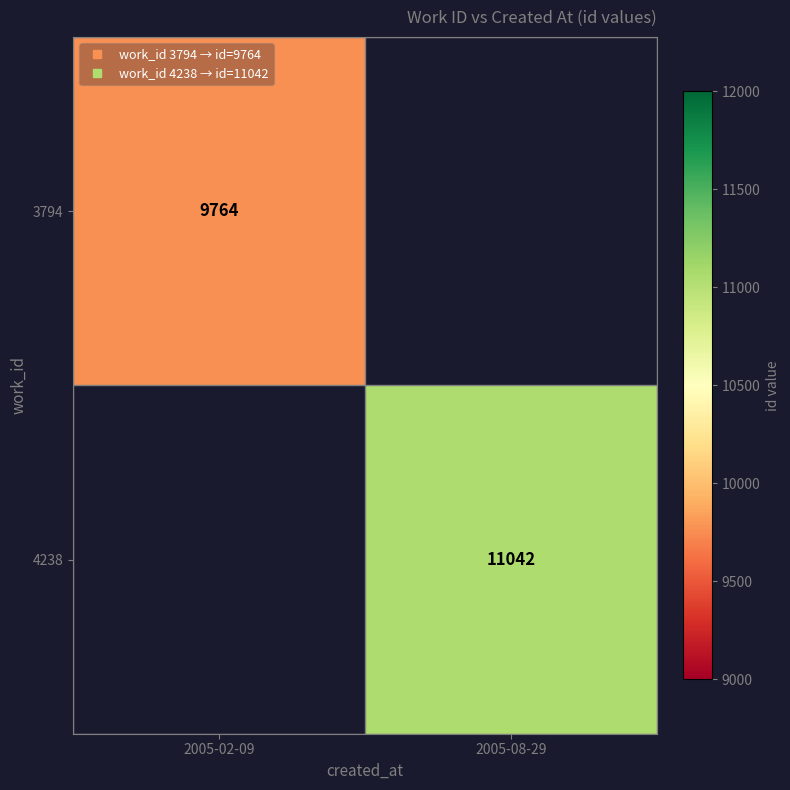

Is the value of 4238 at 2005-02-09 greater than the value of 3794 at 2005-02-09?

No